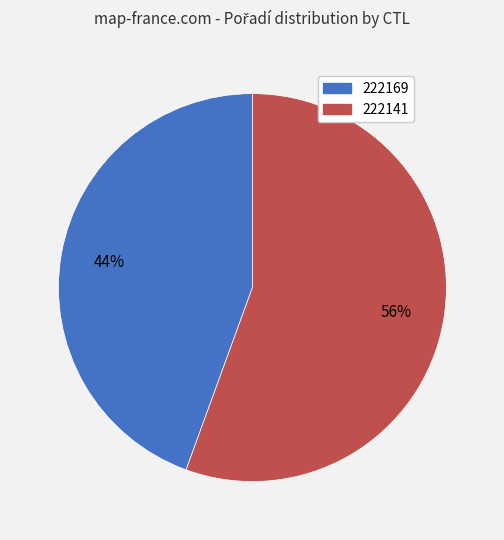

Count the number of slices in the pie.

2